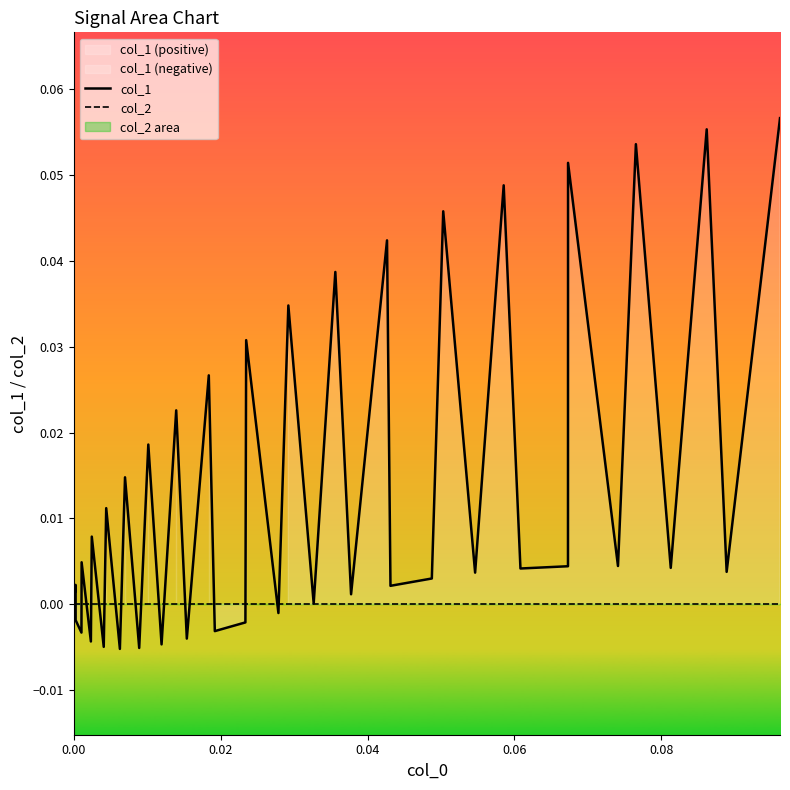

How many lines are shown in the chart?

2